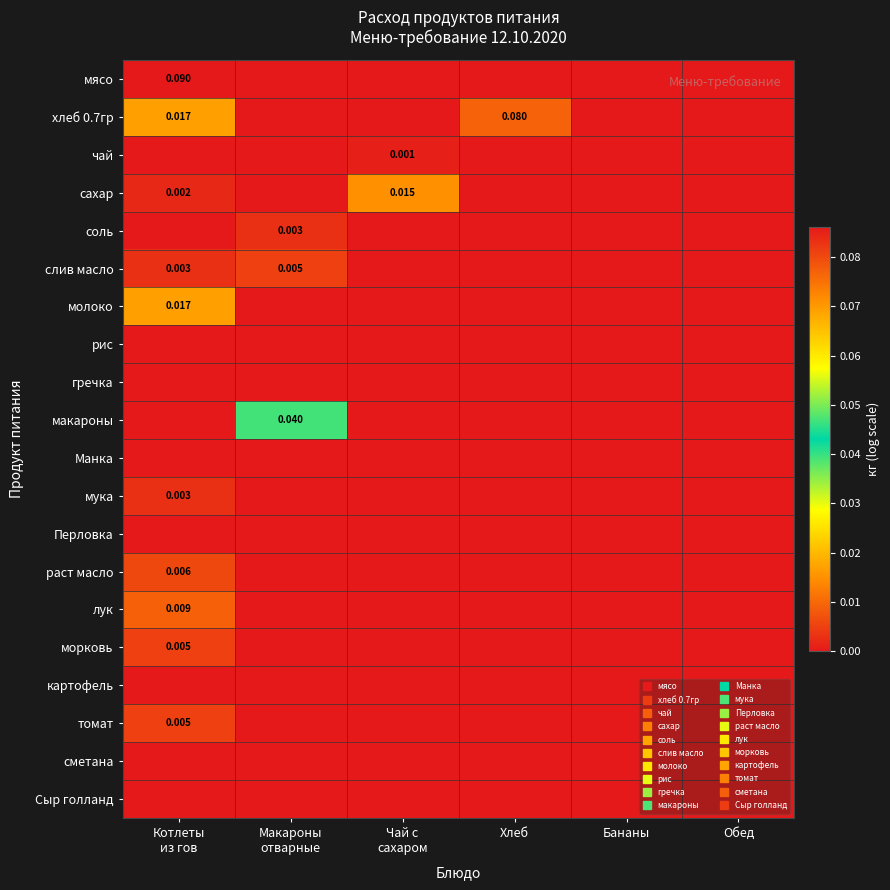

At which label is гречка closest to 0?

Котлеты из гов